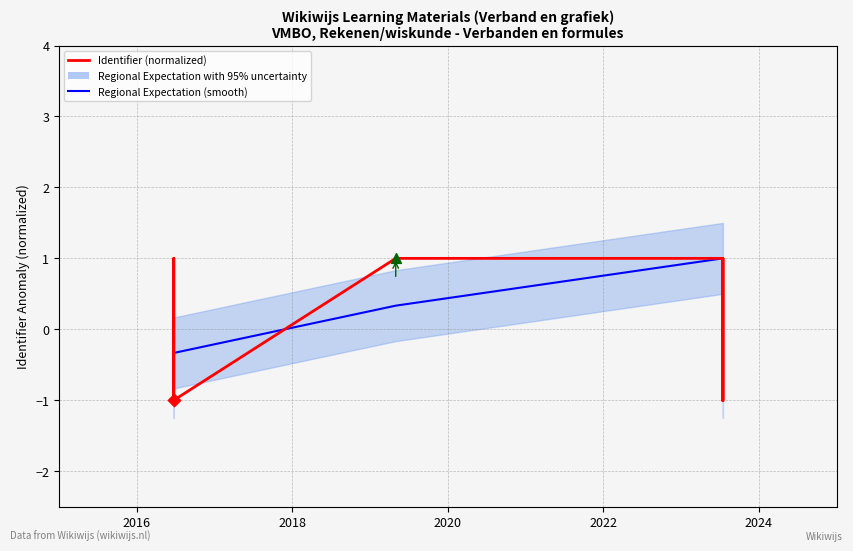

Which series contains the highest Y value?

Identifier (normalized)